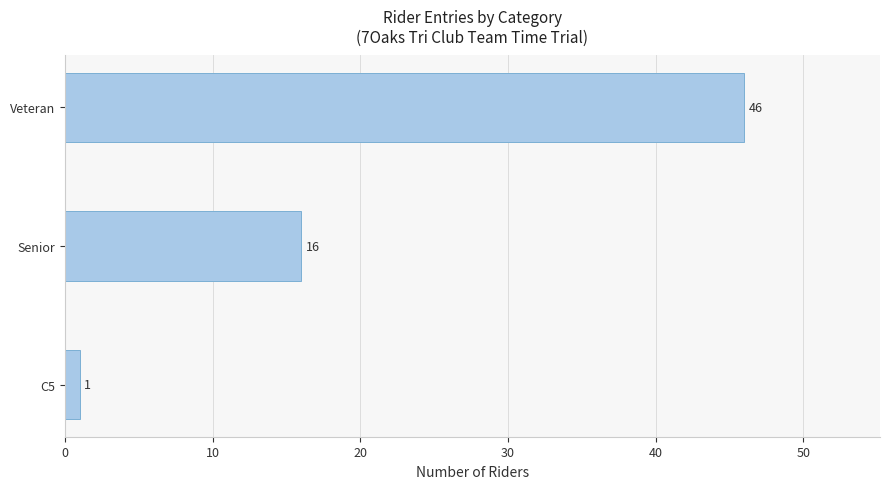

Approximately how many times larger is the value at Veteran compared to Senior?

2.9